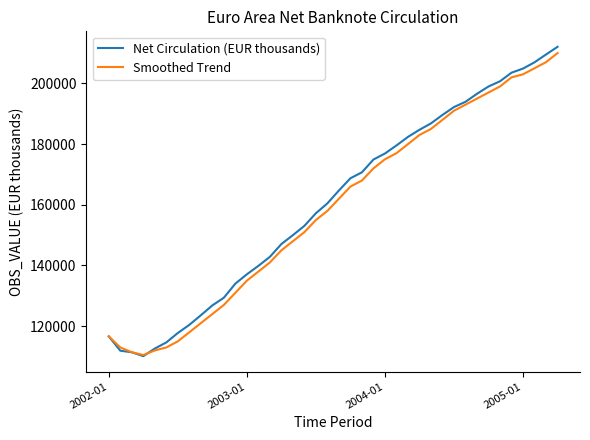

Which series has the largest total across all categories?

Net Circulation (EUR thousands)